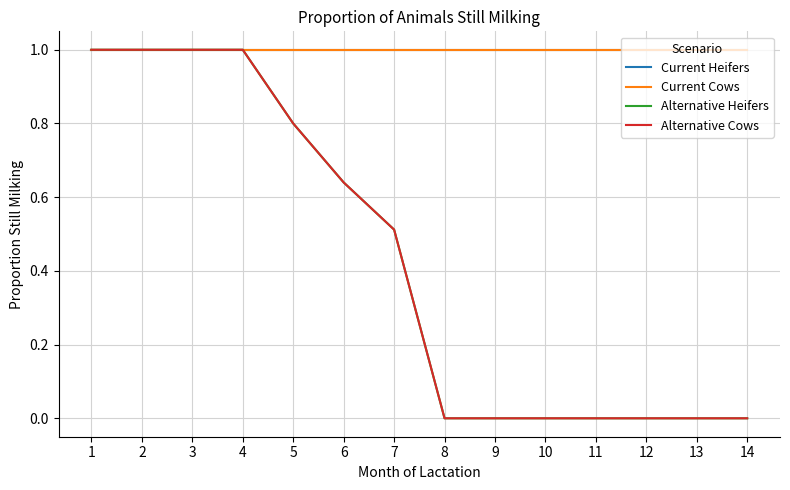

What is the difference between the maximum and minimum values in the Alternative Heifers series?

1.0